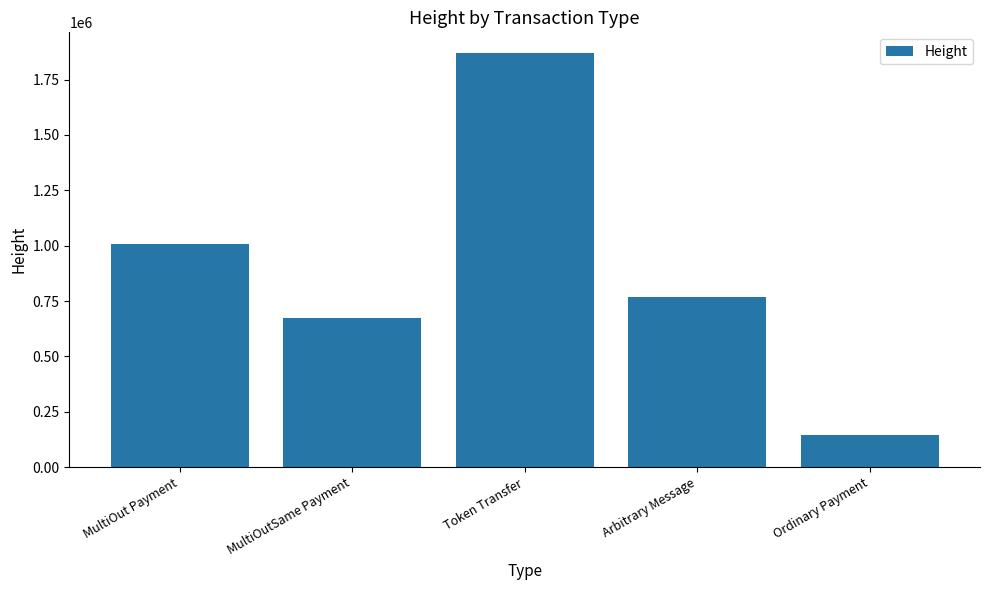

Where does the data first go above 768995?

MultiOut Payment